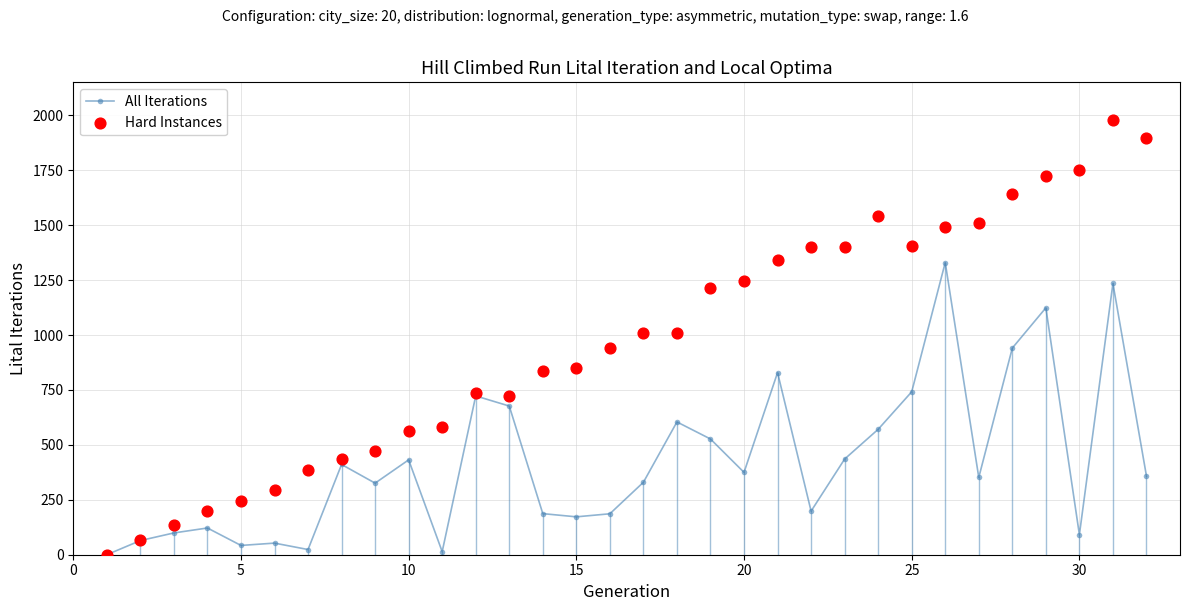

Which series reaches the minimum Y coordinate?

All Iterations